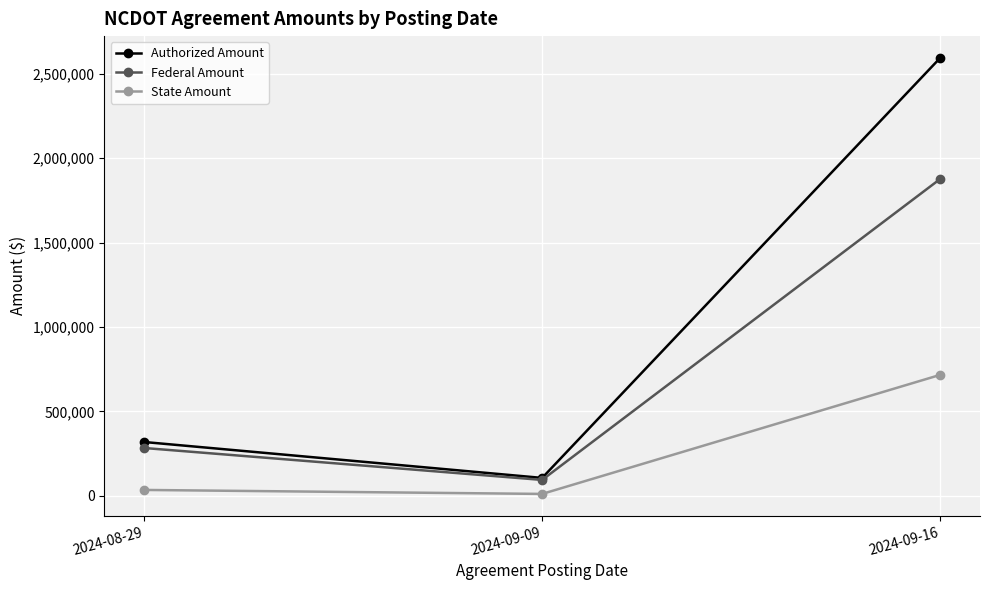

What is the sum of all Federal Amount values?

2255348.9